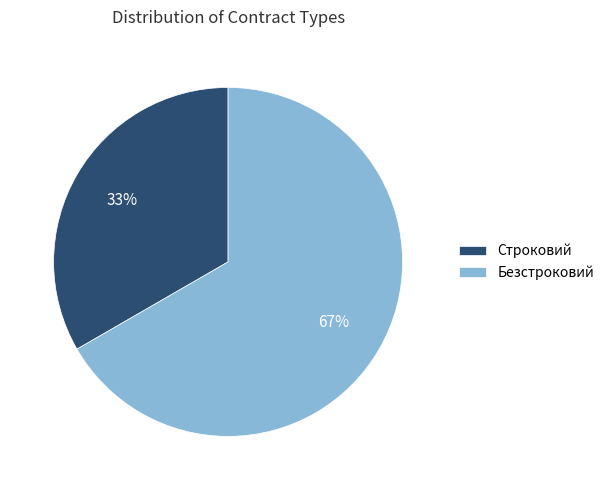

What percentage is the Безстроковий slice, to the nearest percent?

67%